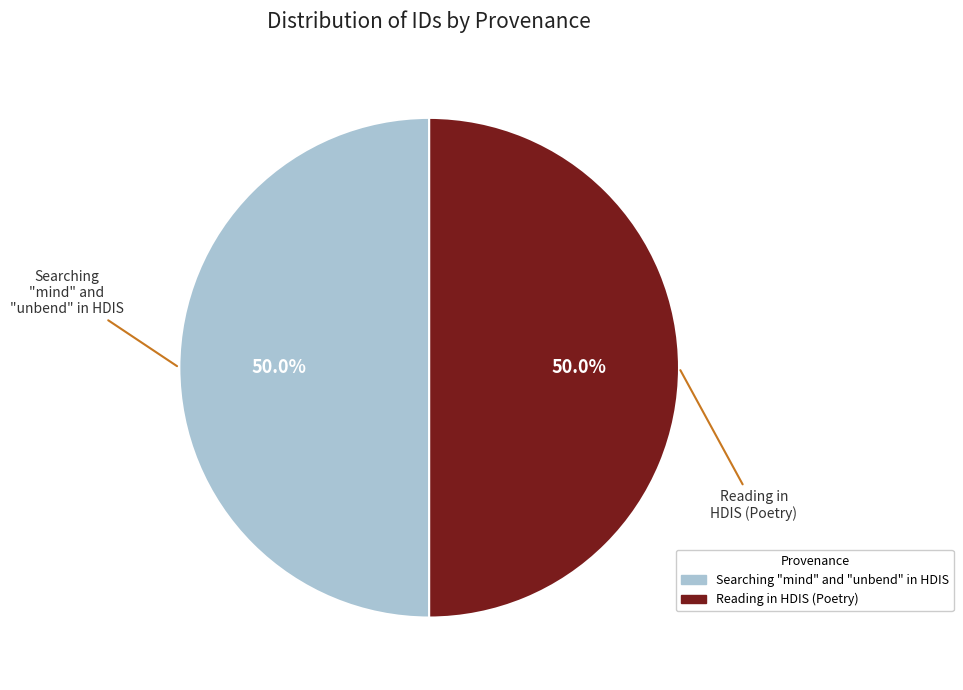

Do Reading in HDIS (Poetry) and Searching "mind" and "unbend" in HDIS together represent more than half of the pie?

Yes